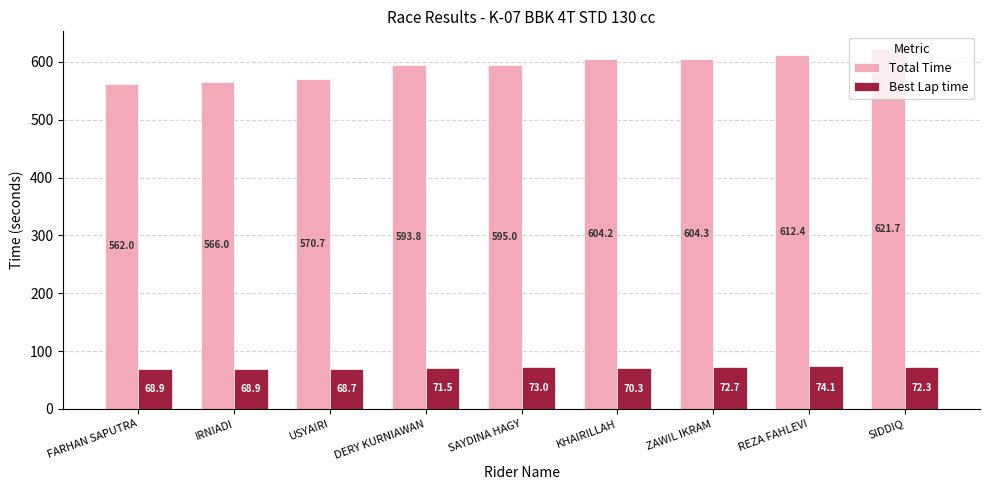

Read the Best Lap time value at SIDDIQ.

72.3